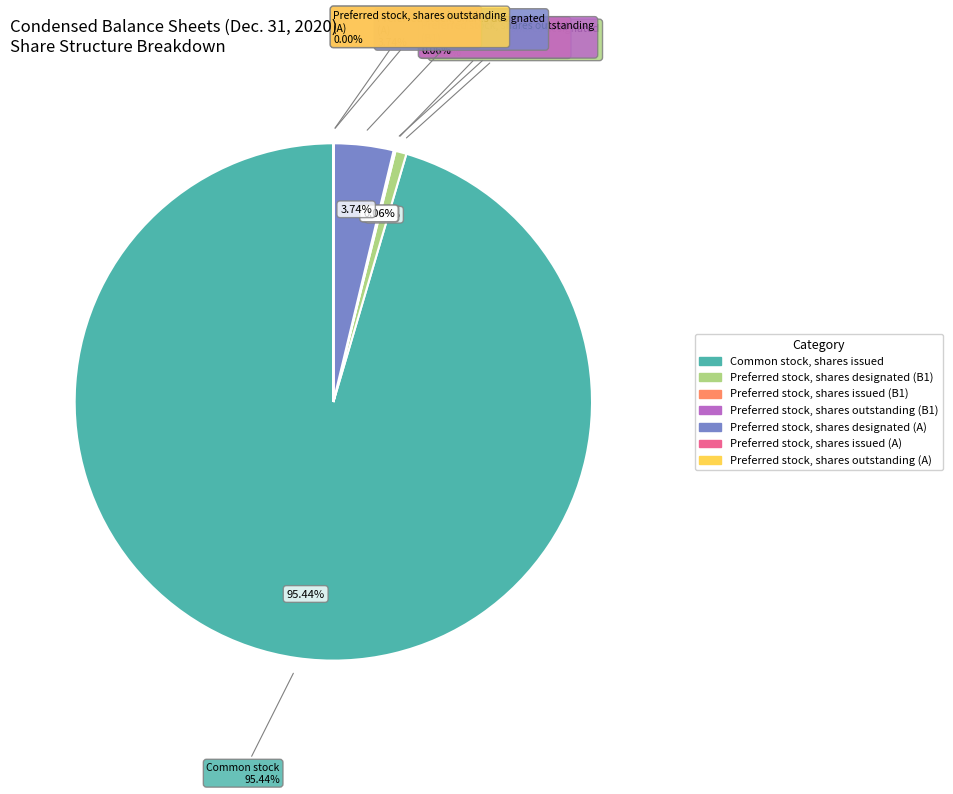

What percentage is the Preferred stock, shares designated (B1) slice, to the nearest percent?

1%